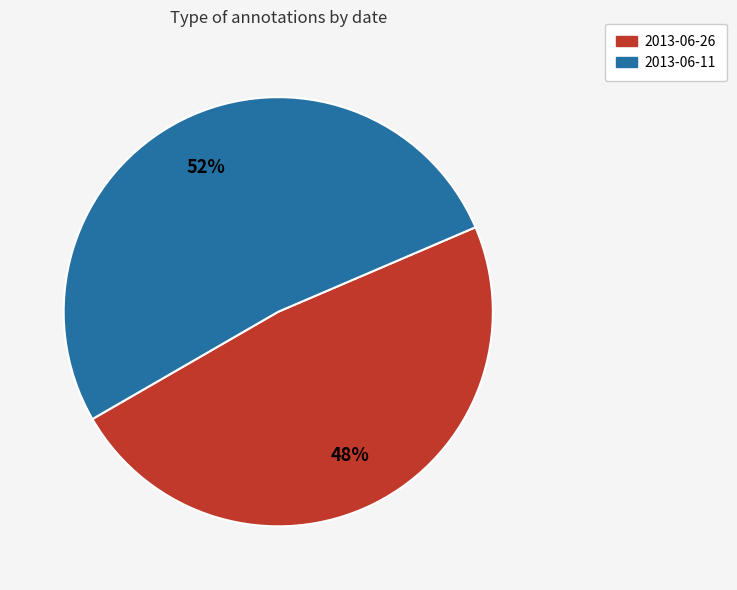

Between 2013-06-11 and 2013-06-26, which is larger?

2013-06-11